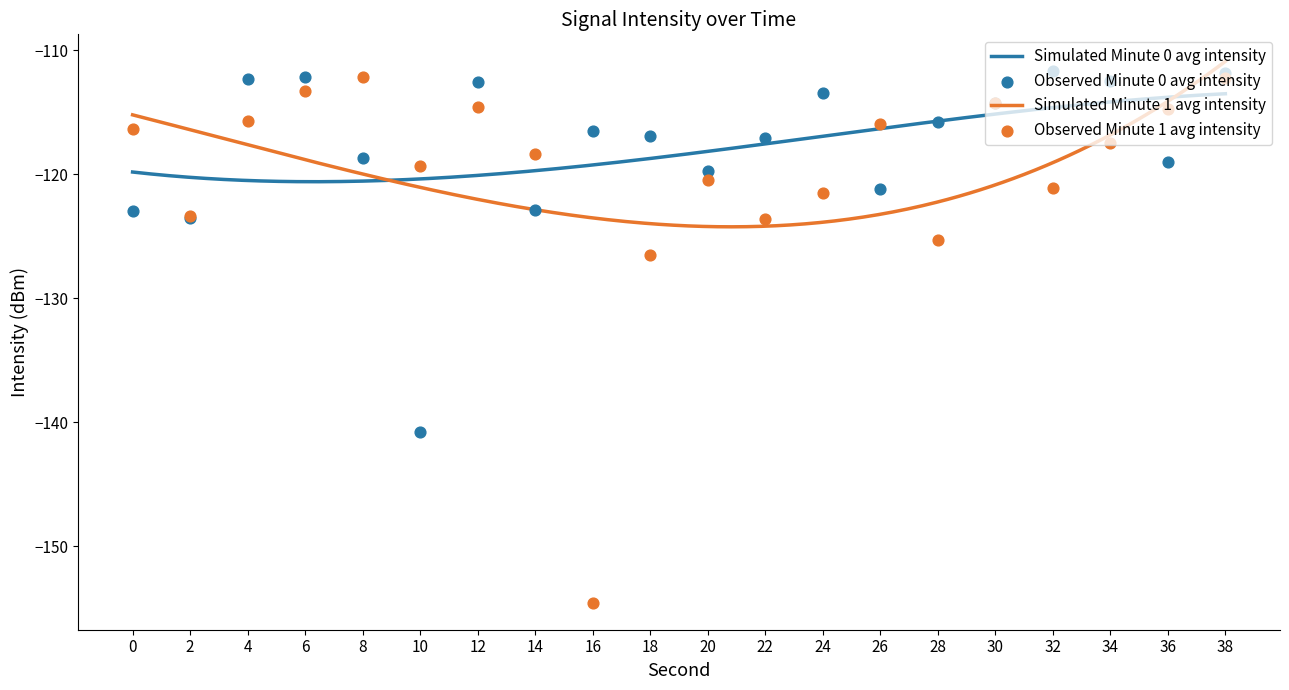

At which category is the sum across all series the highest?

38